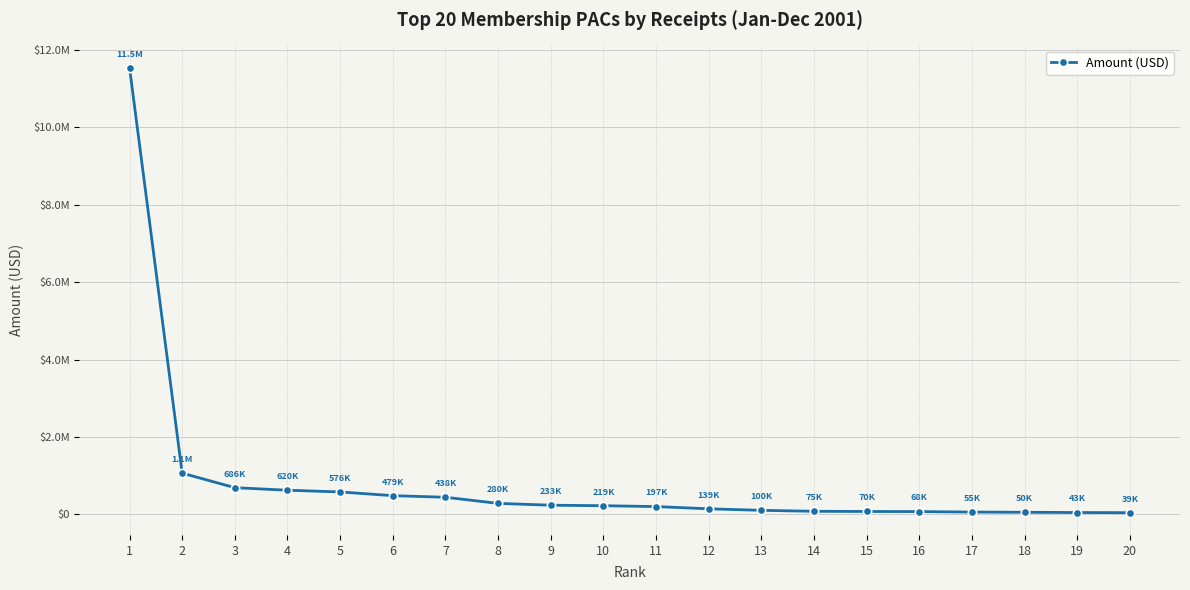

Which label corresponds to the smallest value in the chart?

20